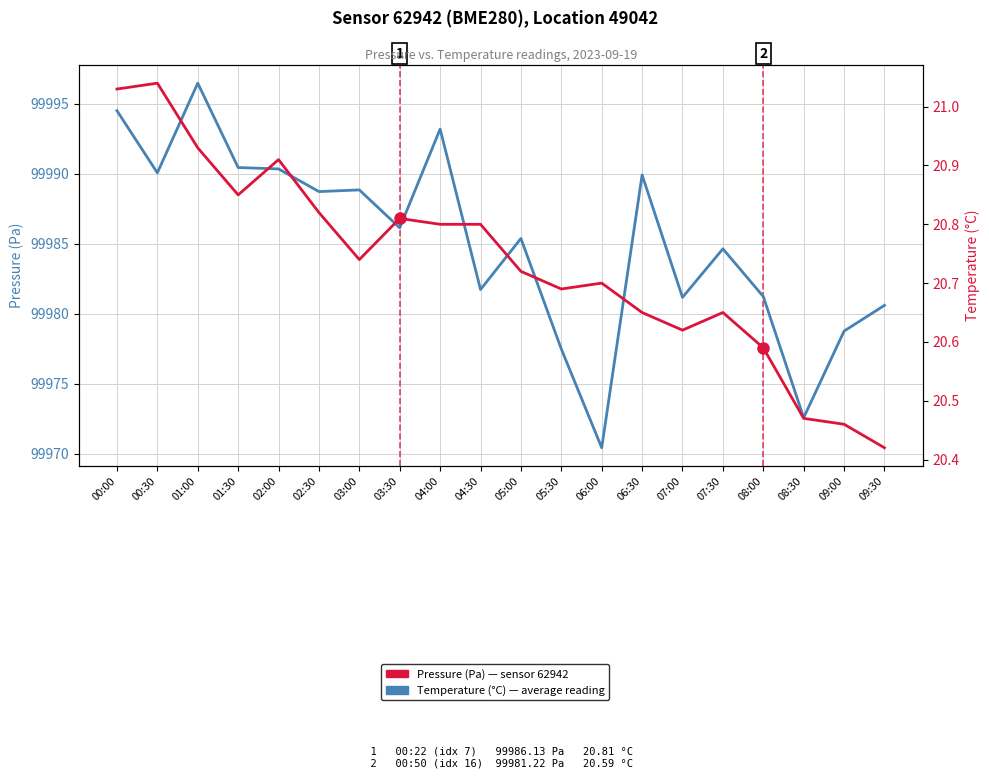

The Temperature (°C) series shows 20.6 at 06:30. True or false?

True